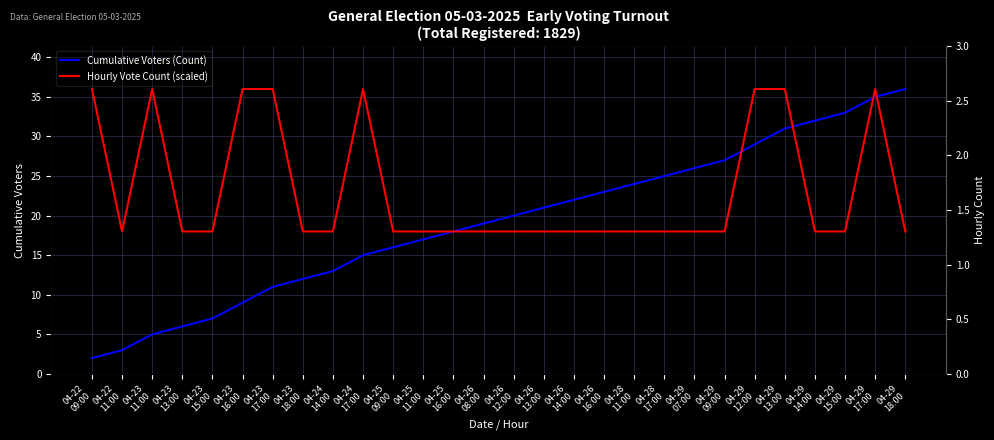

True or false: Hourly Vote Count (scaled) has more than 0 interior local peaks.

True